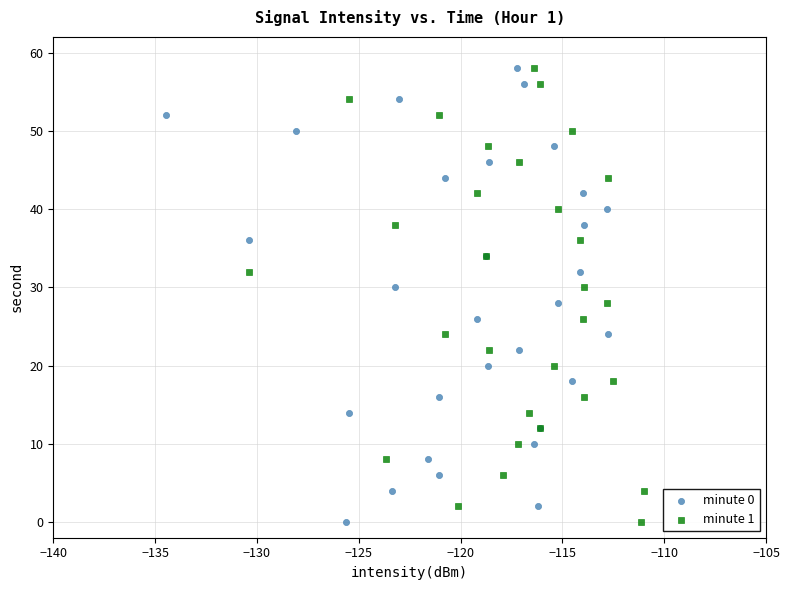

What are all the series names shown in the legend?

minute 0, minute 1